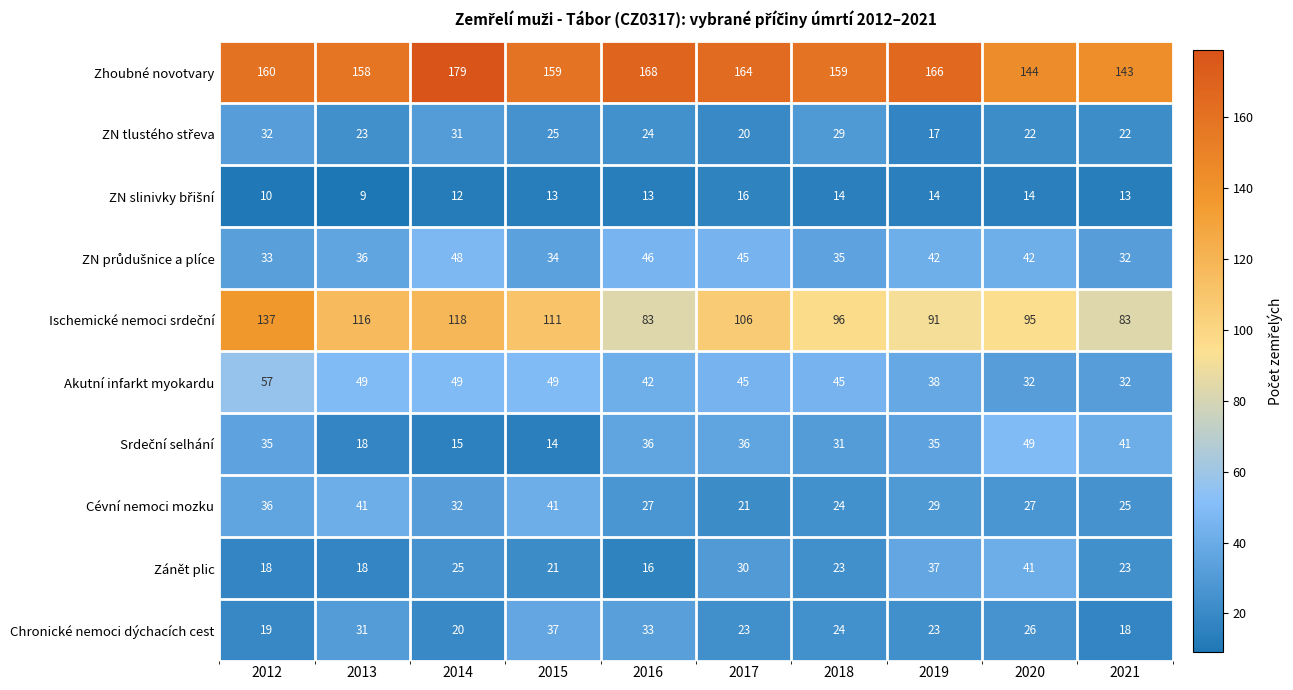

The value of Zhoubné novotvary at 2019 is 113. True or false?

False